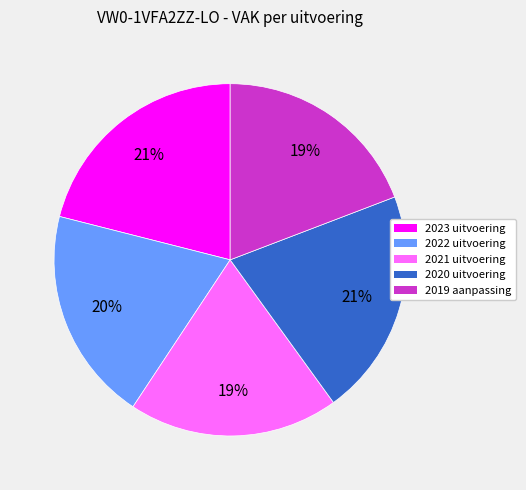

Is it true that 2021 uitvoering is 19% of the pie?

True